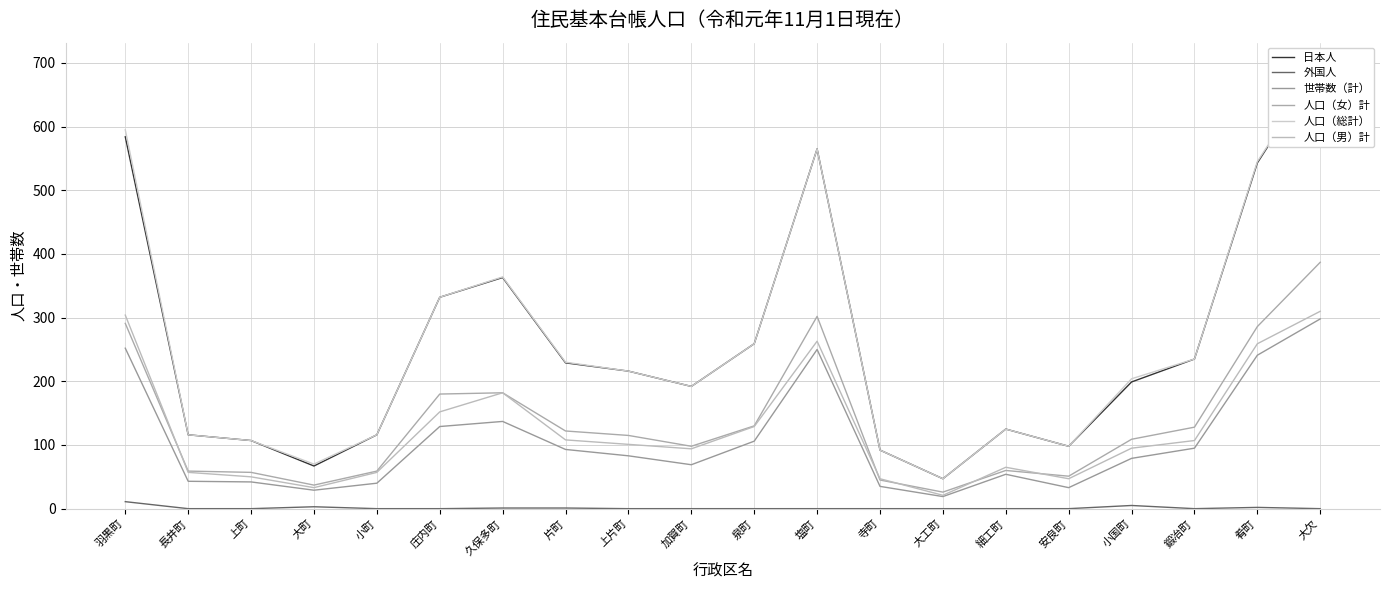

How many interior local valleys does the 世帯数（計） series have?

4